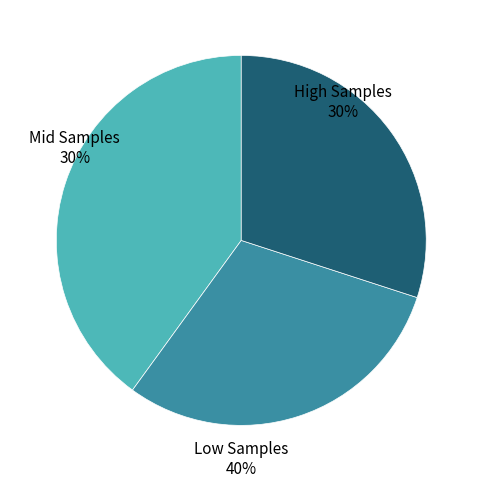

Is 28 the majority of the pie?

No